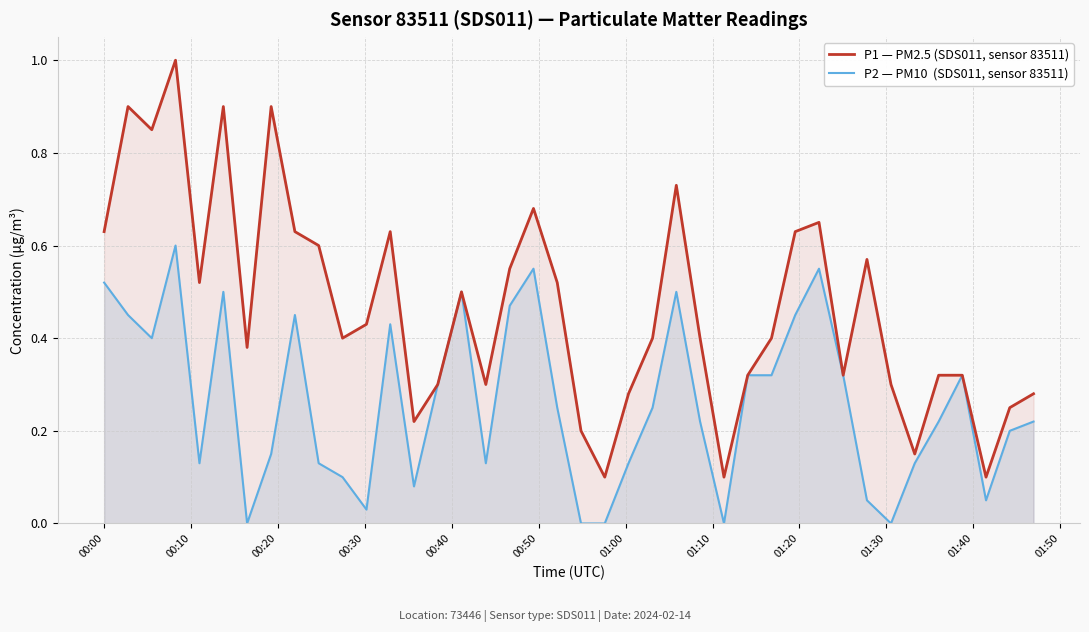

What is the maximum value shown in the chart?

1.0